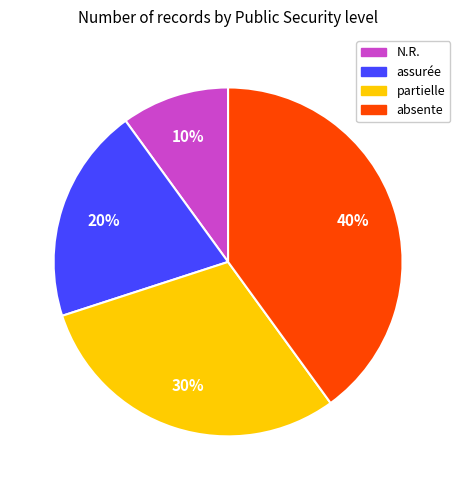

Is partielle the majority of the pie?

No